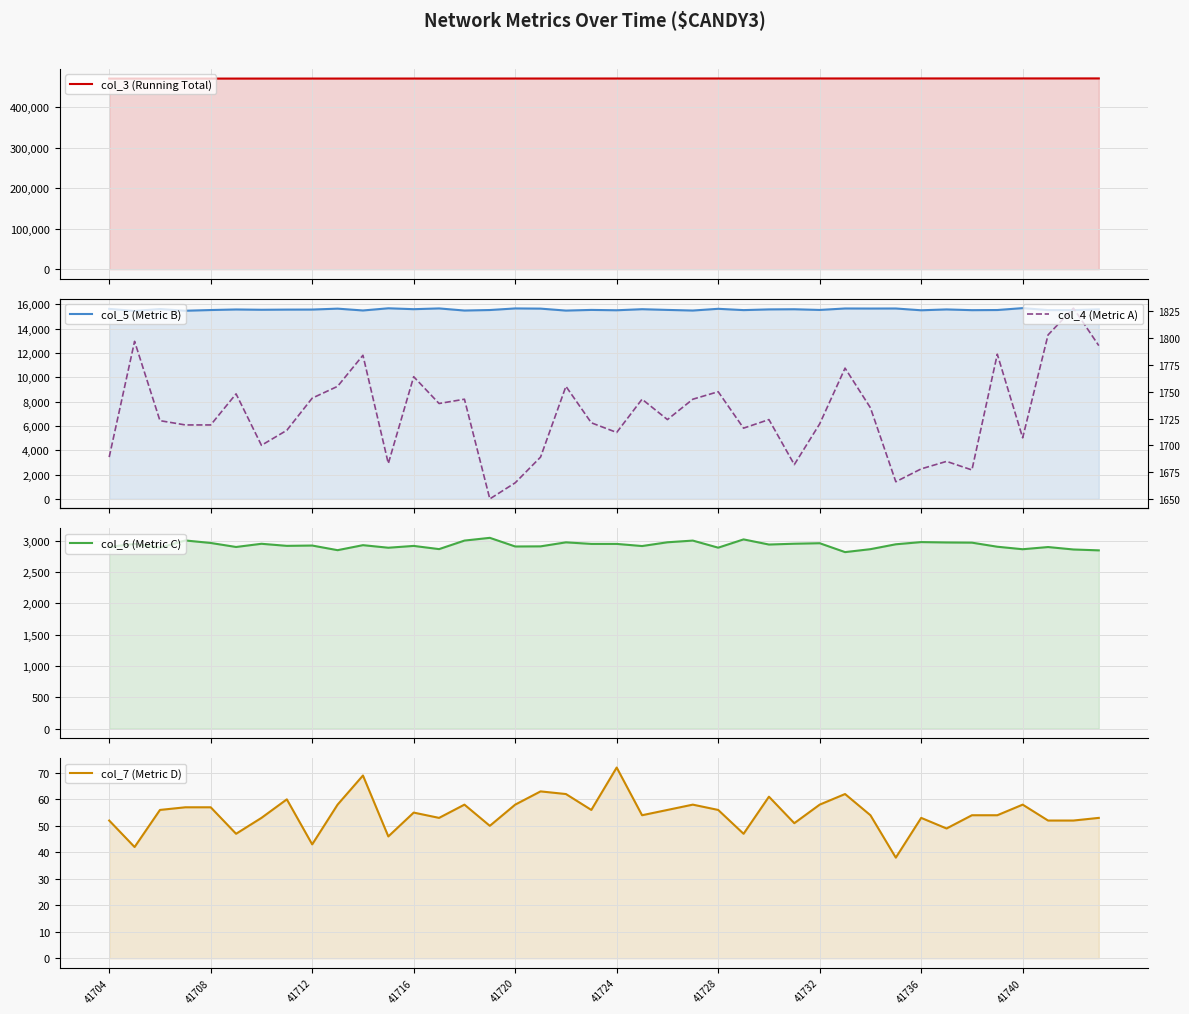

Reading right to left, what are all the values shown in this chart?

col_3 (Running Total): 471009	470998	470986	470975	470964	470953	470941	470930	470919	470908	470896	470885	470874	470862	470851	470840	470829	470817	470806	470795	470783	470772	470761	470750	470738	470727	470716	470704	470693	470682	470671	470659	470648	470637	470625	470614	470603	470592	470580	470569
col_5 (Metric B): 15575	15512	15513	15675	15519	15507	15568	15498	15644	15640	15645	15526	15582	15570	15512	15619	15477	15528	15586	15499	15528	15473	15634	15649	15519	15477	15650	15588	15661	15482	15632	15557	15553	15540	15564	15518	15460	15600	15446	15614
col_6 (Metric C): 2846	2860	2899	2864	2904	2969	2972	2978	2943	2865	2818	2960	2952	2939	3021	2889	3002	2975	2915	2949	2949	2974	2910	2908	3046	3002	2866	2917	2888	2929	2849	2923	2918	2951	2900	2964	3004	2890	2949	2901
col_7 (Metric D): 53	52	52	58	54	54	49	53	38	54	62	58	51	61	47	56	58	56	54	72	56	62	63	58	50	58	53	55	46	69	58	43	60	53	47	57	57	56	42	52
col_4 (Metric A): 1793	1828	1803	1707	1785	1677	1685	1678	1666	1735	1772	1720	1682	1724	1716	1750	1743	1724	1743	1712	1721	1755	1689	1665	1650	1743	1739	1764	1683	1784	1755	1744	1714	1700	1748	1719	1719	1723	1797	1689